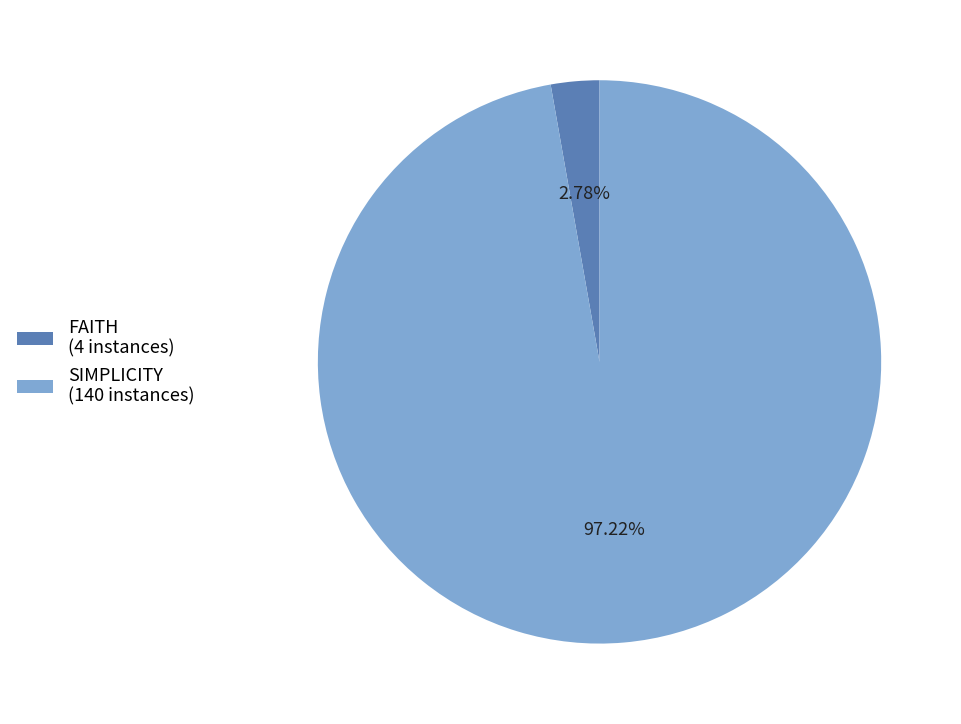

To the nearest percent, what is the difference between the SIMPLICITY and FAITH slice percentages?

94%